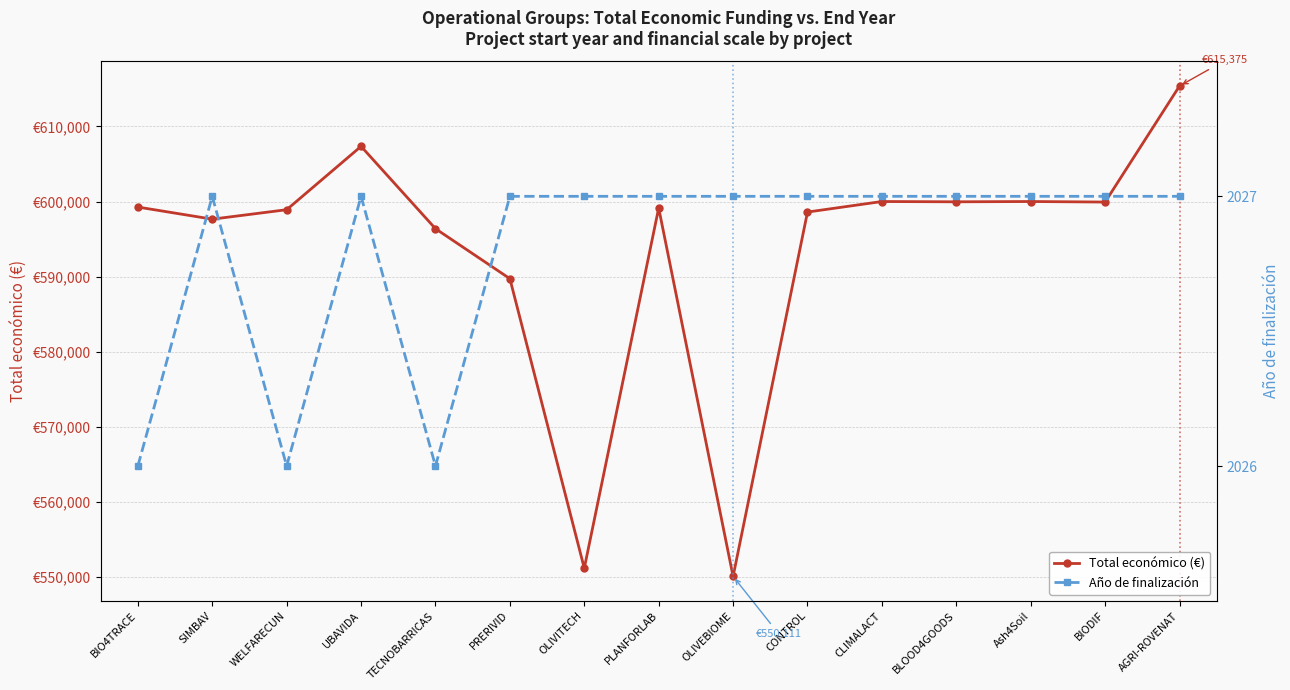

What is the value of the Año de finalización point at the 5th from the left?

2026